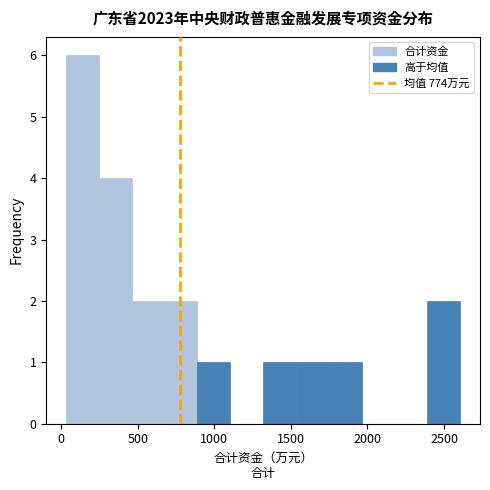

Over which range of the x-axis is the bar tallest?

50 to 250